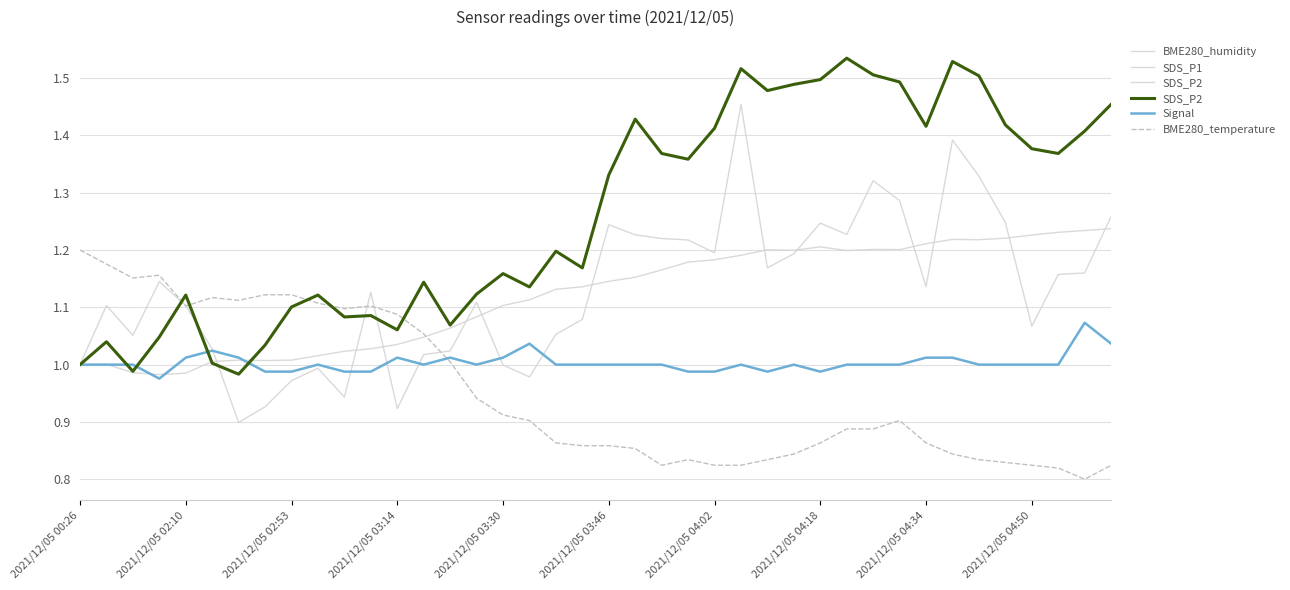

True or false: Signal and SDS_P1 intersect in this chart.

True